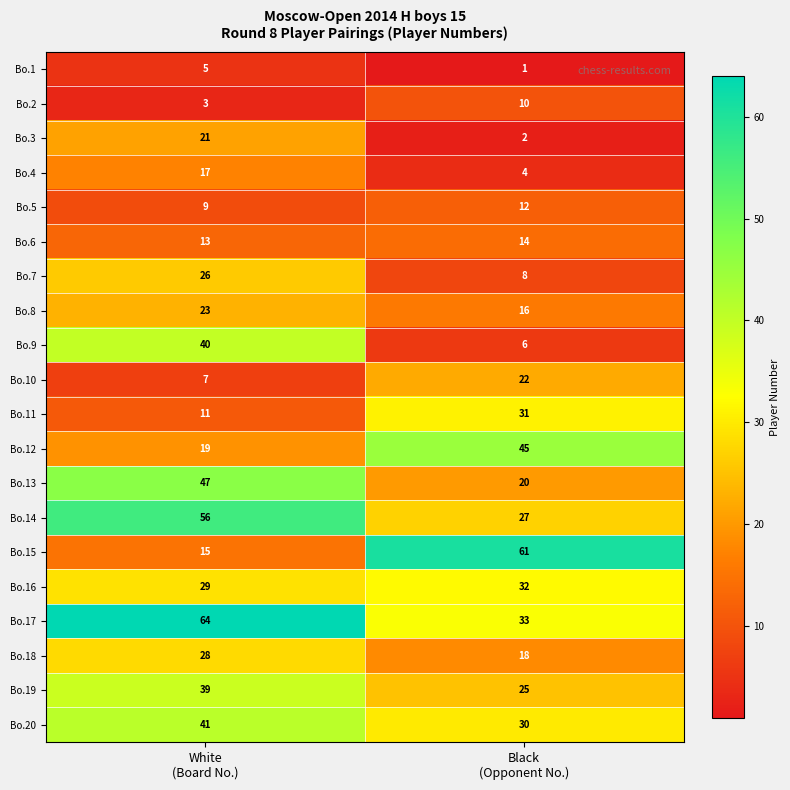

At which category does the chart reach its minimum across all series?

Black
(Opponent No.)